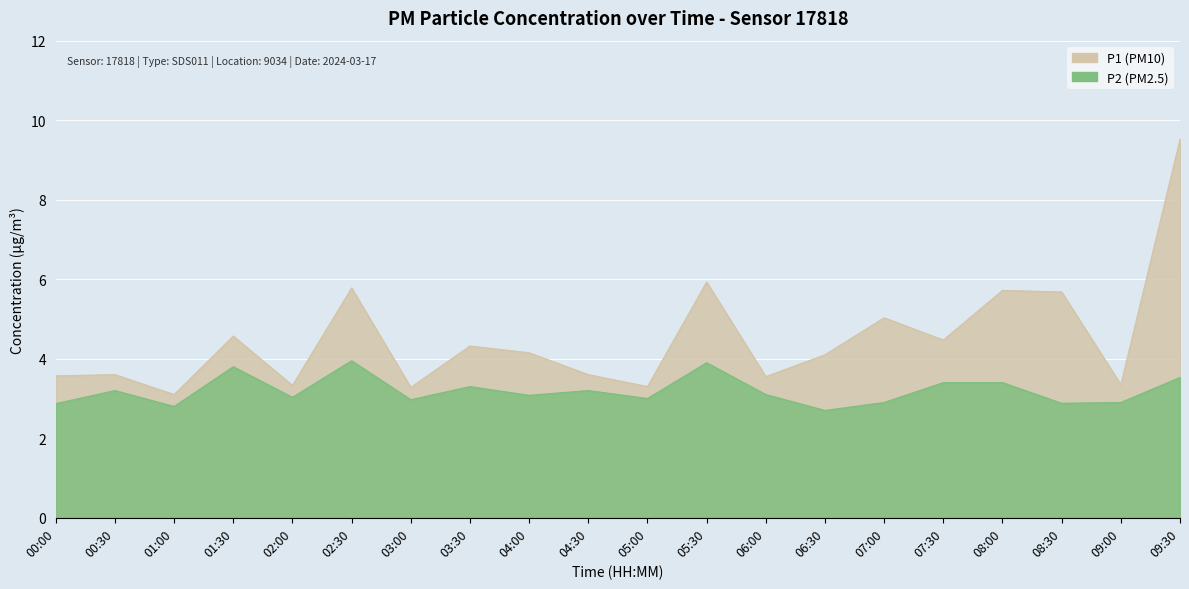

Reading right to left, what are all the values shown in this chart?

P1: 9.5	3.4	5.7	5.7	4.5	5.0	4.1	3.5	5.9	3.3	3.6	4.2	4.3	3.3	5.8	3.3	4.6	3.1	3.6	3.6
P2: 3.5	2.9	2.9	3.4	3.4	2.9	2.7	3.1	3.9	3.0	3.2	3.1	3.3	3.0	4.0	3.0	3.8	2.8	3.2	2.9